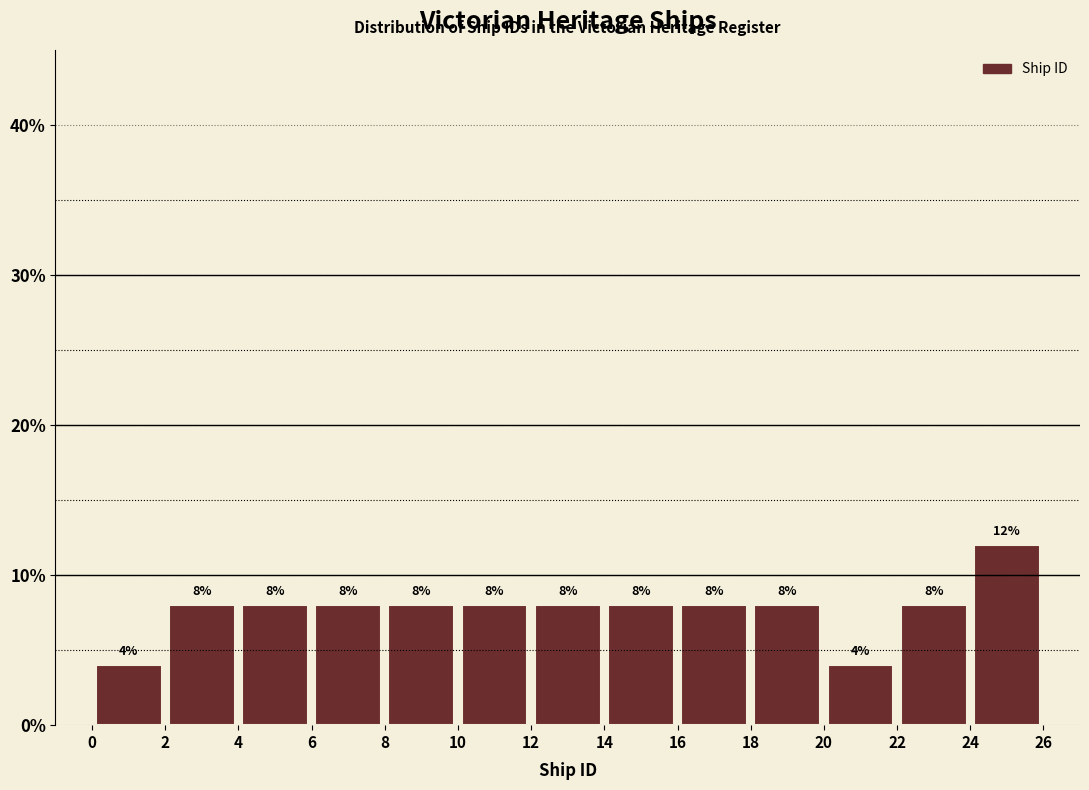

What is the height of the bar covering 18 to 20 on the x-axis?

8